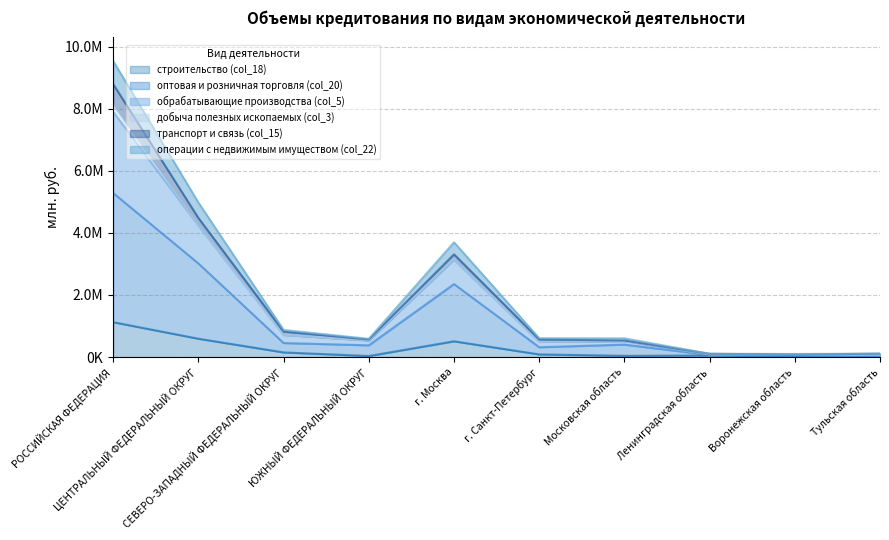

What is the difference between the строительство (col_18) values at г. Москва and Ленинградская область?

457376